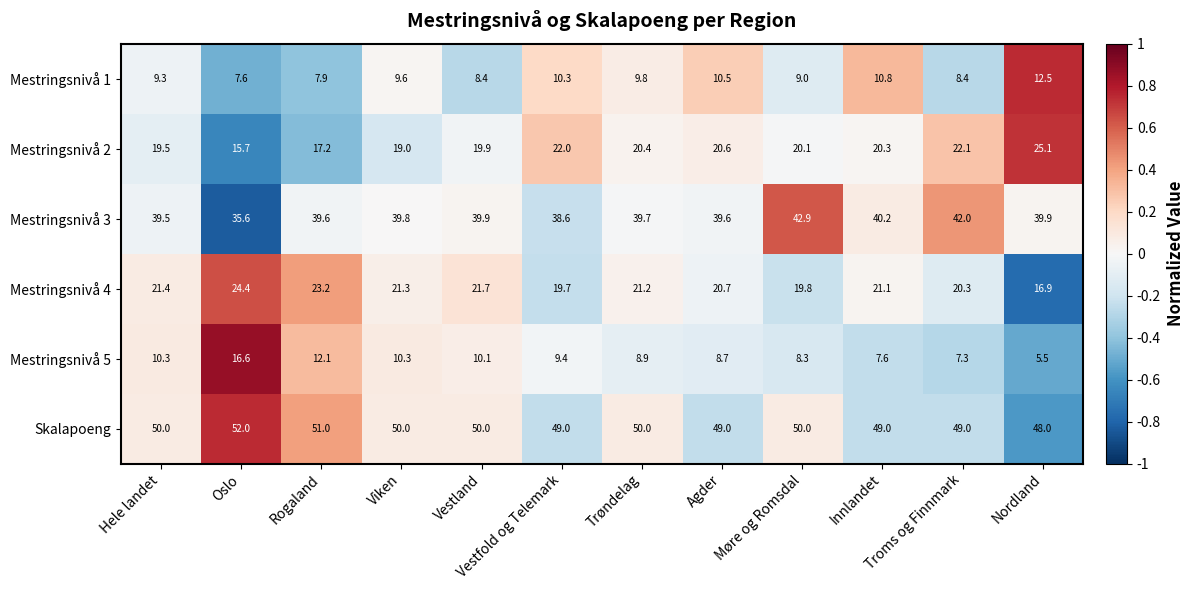

At which category is the sum across all series the highest?

Oslo